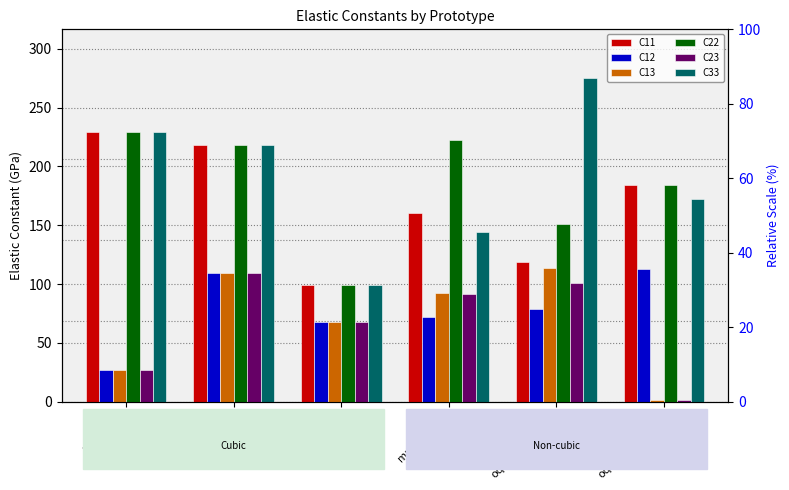

At oqmd-324802(b), list the series in order from smallest to largest.

C13, C23, C12, C33, C11, C22